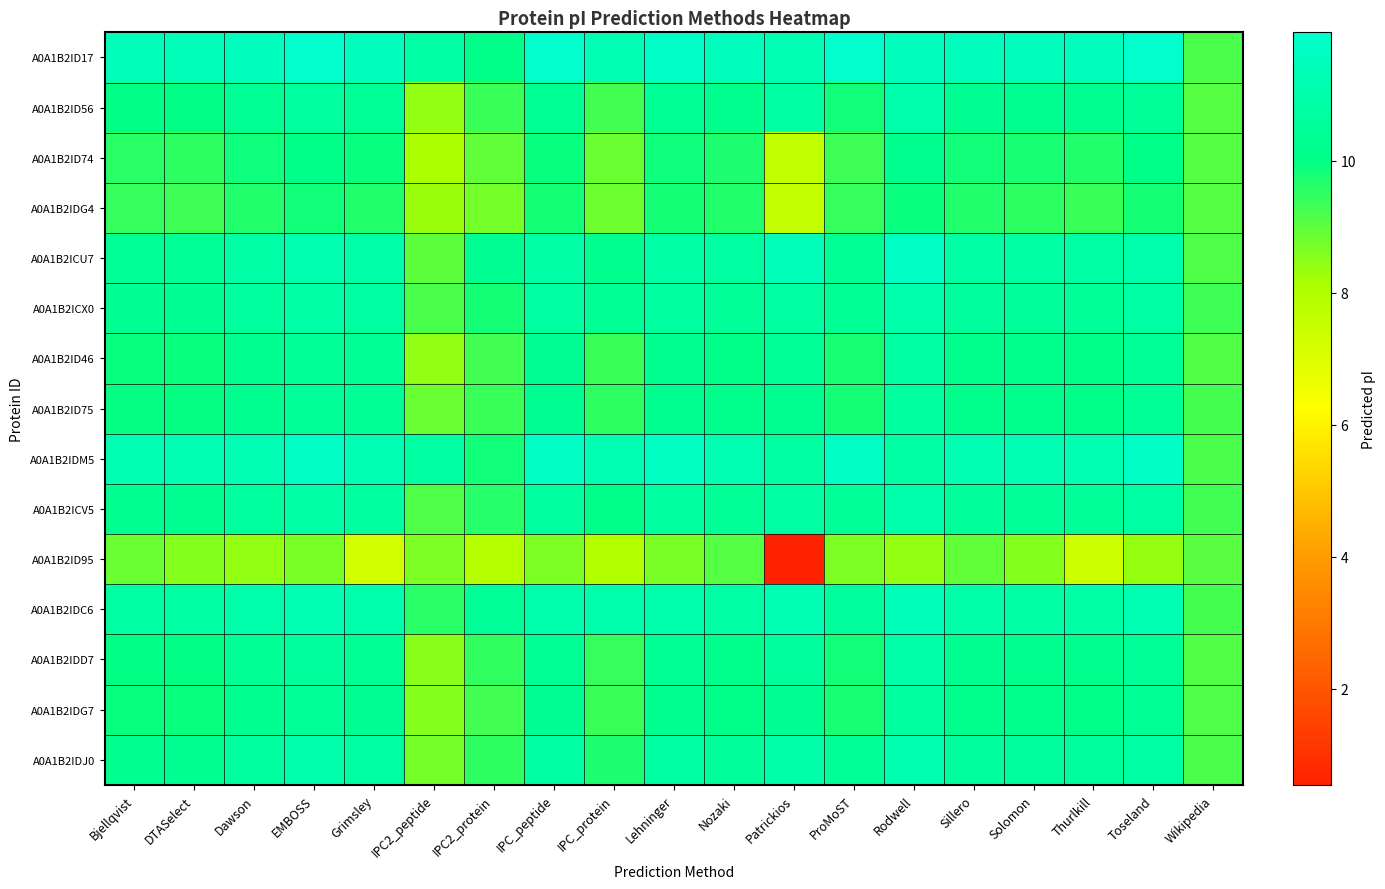

At which category does the chart reach its minimum across all series?

Patrickios